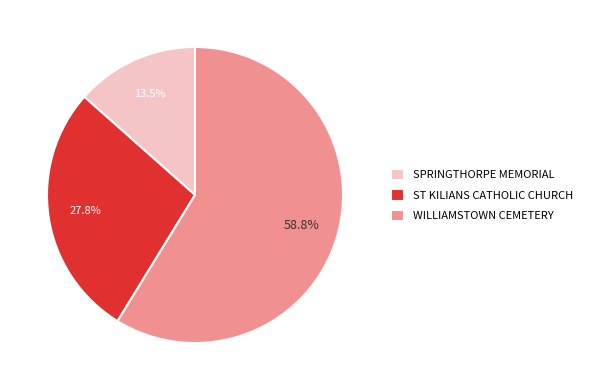

To the nearest percent, what is the difference between the largest and smallest slice percentages?

45%